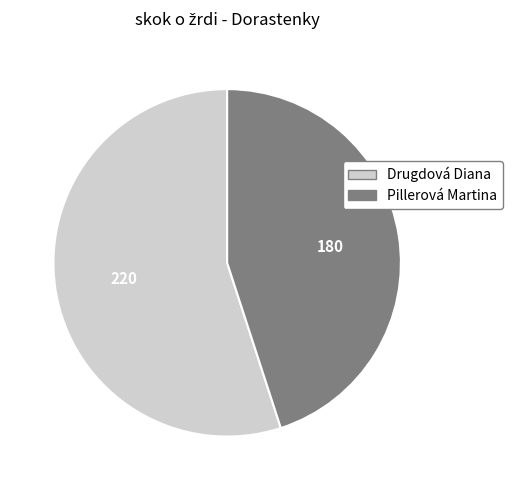

Is Pillerová Martina the majority of the pie?

No